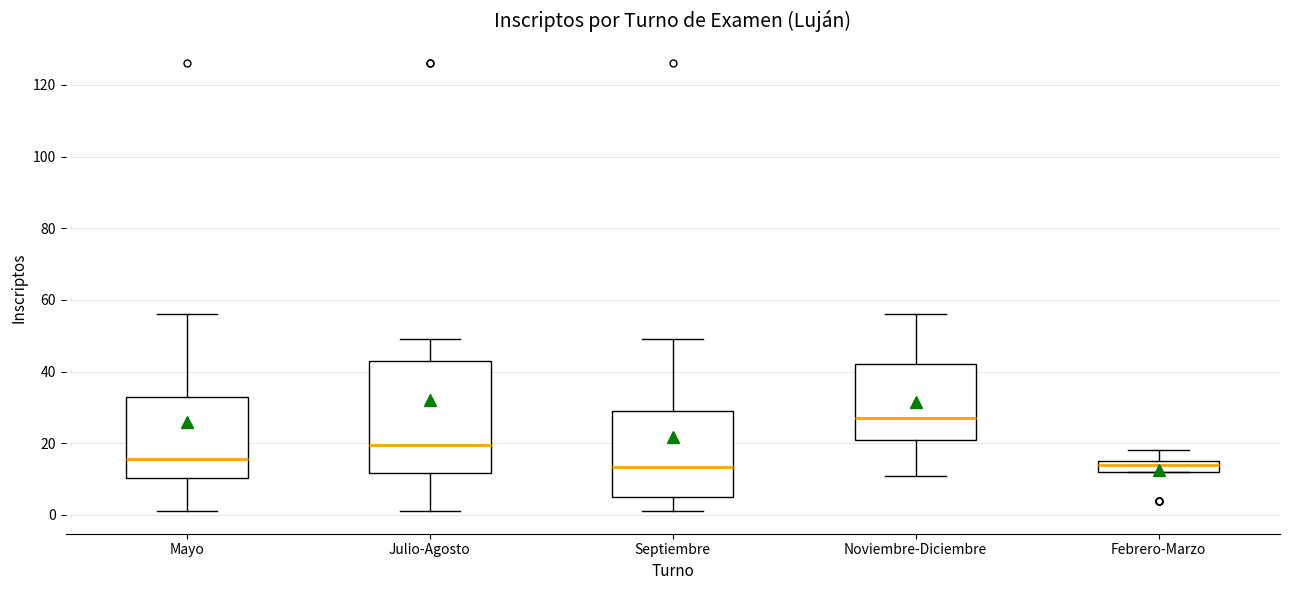

Reading left to right, read every box against the y-axis: the position of its median line, the range the box covers, and the ends of its whiskers. The values are not printed on the chart, so give them approximately, as read against the axis.

Mayo: median 16, box 10 to 34, whiskers 2 to 56
Julio-Agosto: median 20, box 12 to 44, whiskers 2 to 50
Septiembre: median 14, box 6 to 30, whiskers 2 to 50
Noviembre-Diciembre: median 28, box 22 to 42, whiskers 12 to 56
Febrero-Marzo: median 14, box 12 to 16, whiskers 12 to 18